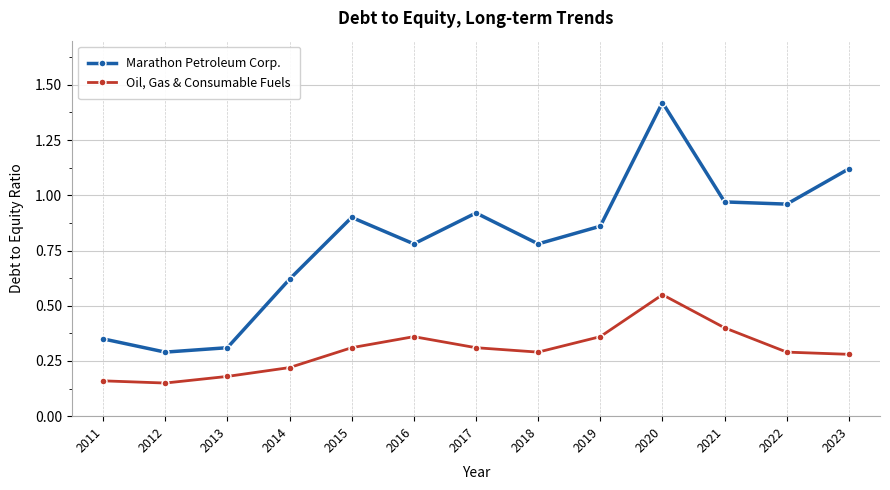

Where is the first local maximum for Marathon Petroleum Corp.?

2015